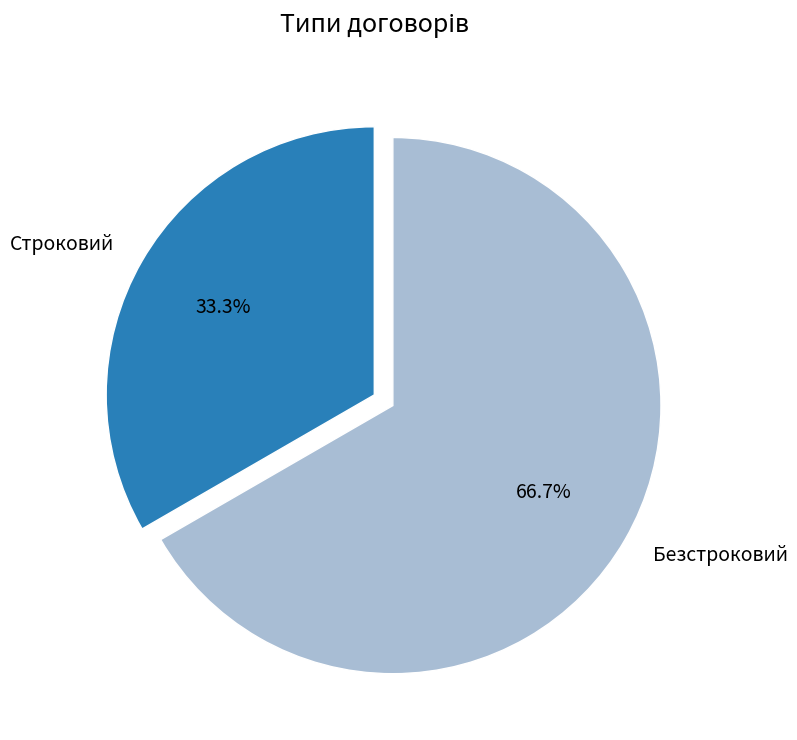

How many slices are in this pie chart?

2